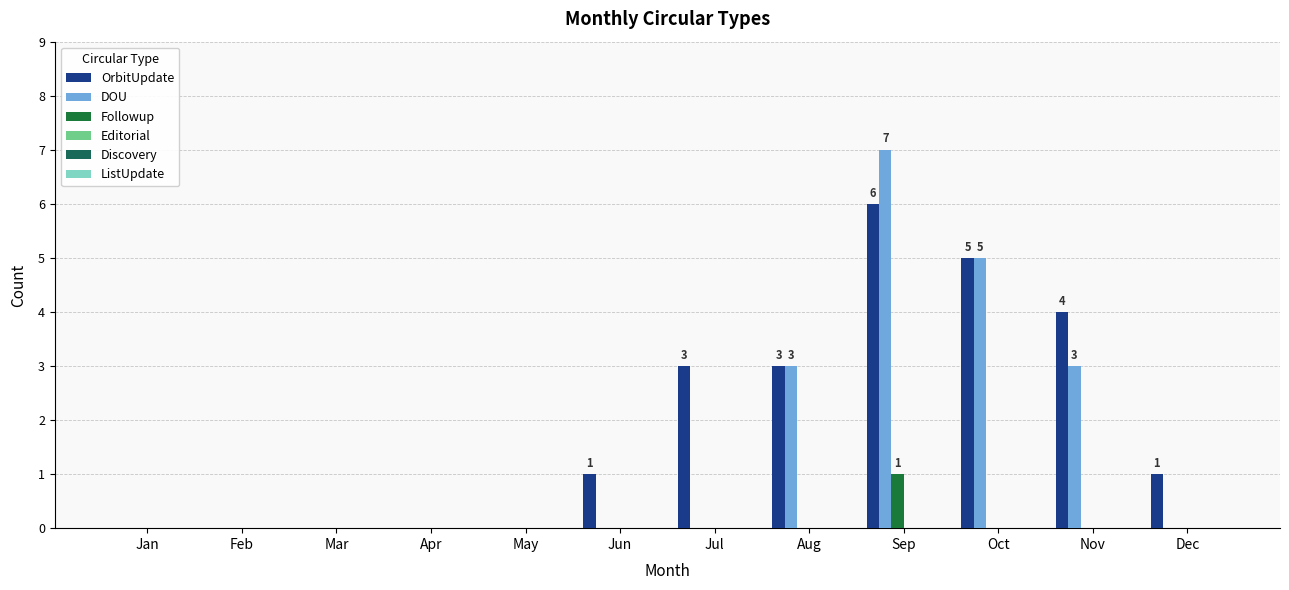

Where is Followup nearest to the value 0?

Jan